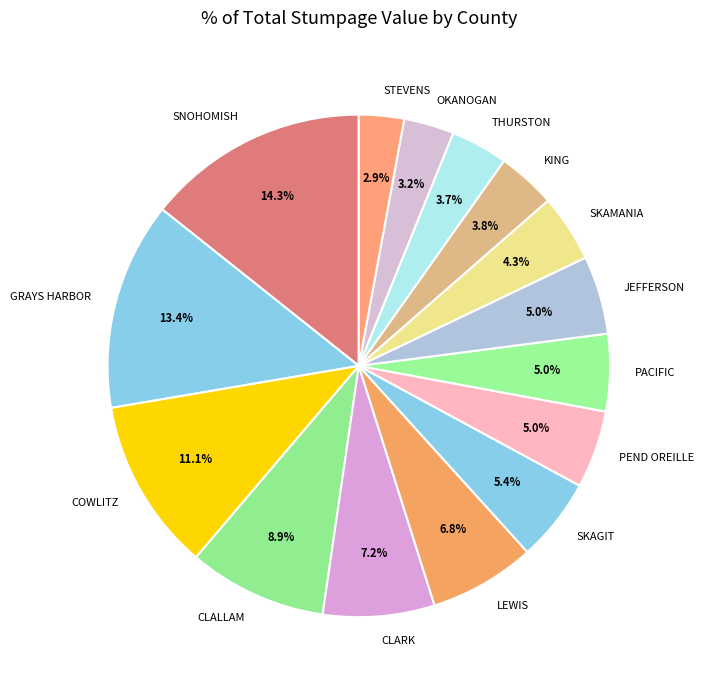

How many segments does this pie chart have?

15